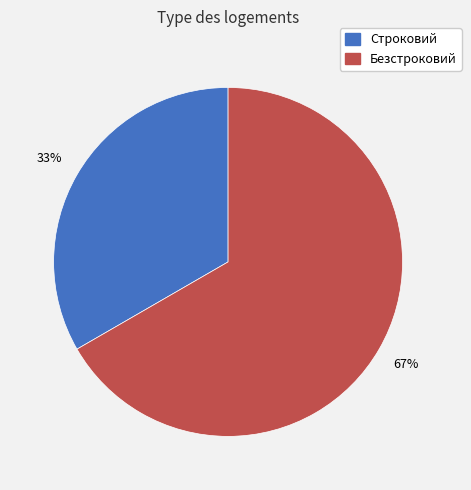

To the nearest percent, what portion does Безстроковий represent?

67%